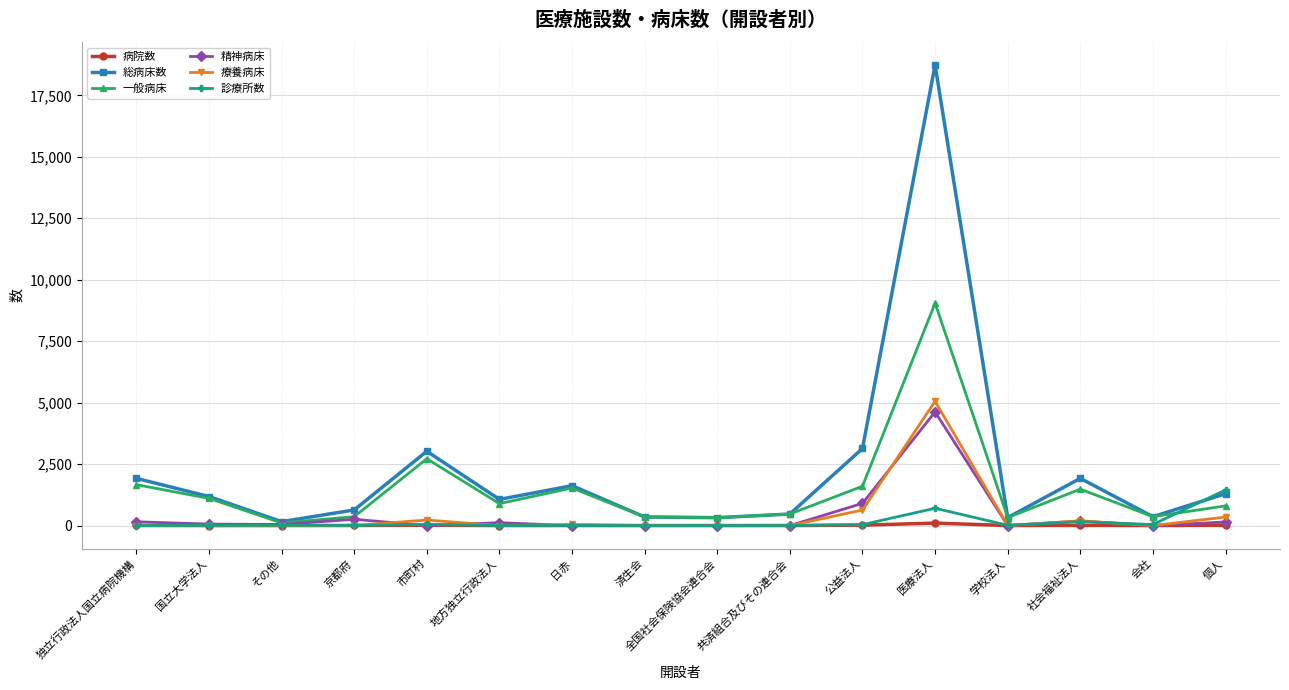

What is the label of the 15th point from the right?

国立大学法人